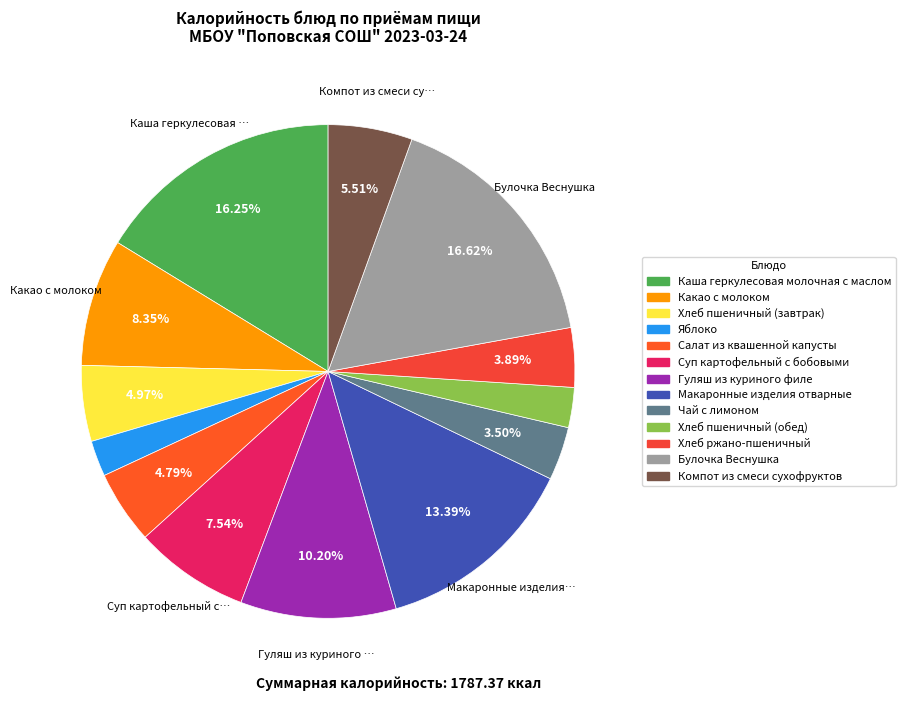

To the nearest percent, what is the combined percentage of Гуляш из куриного филе and Хлеб пшеничный (завтрак)?

15%